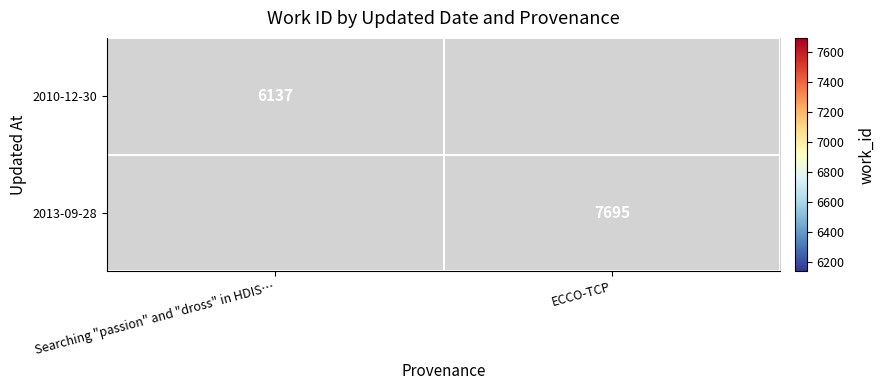

The value of 2010-12-30 at Searching "passion" and "dross" in HDIS… is 6137. True or false?

True